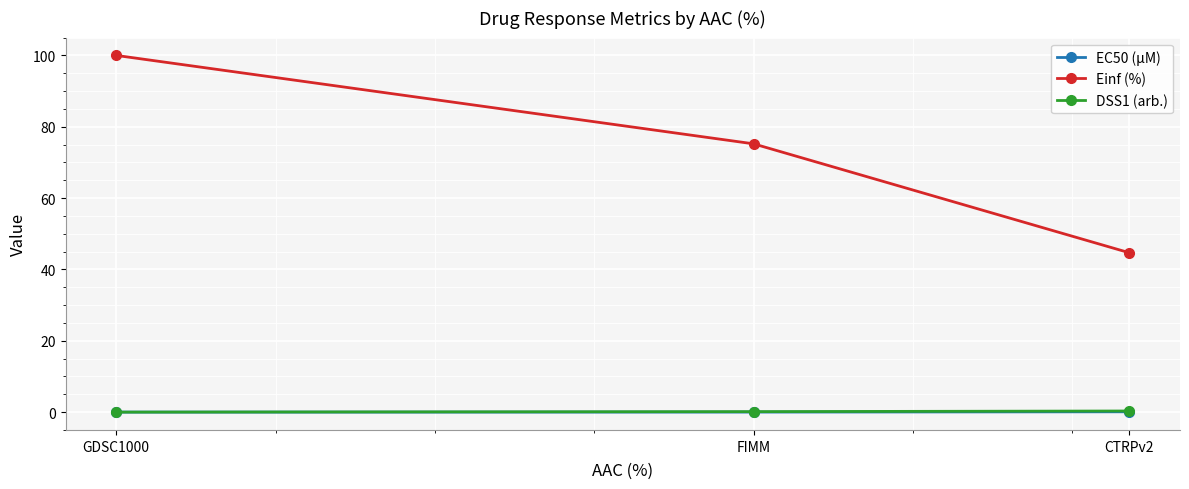

What is the label of the 3rd point from the left?

CTRPv2